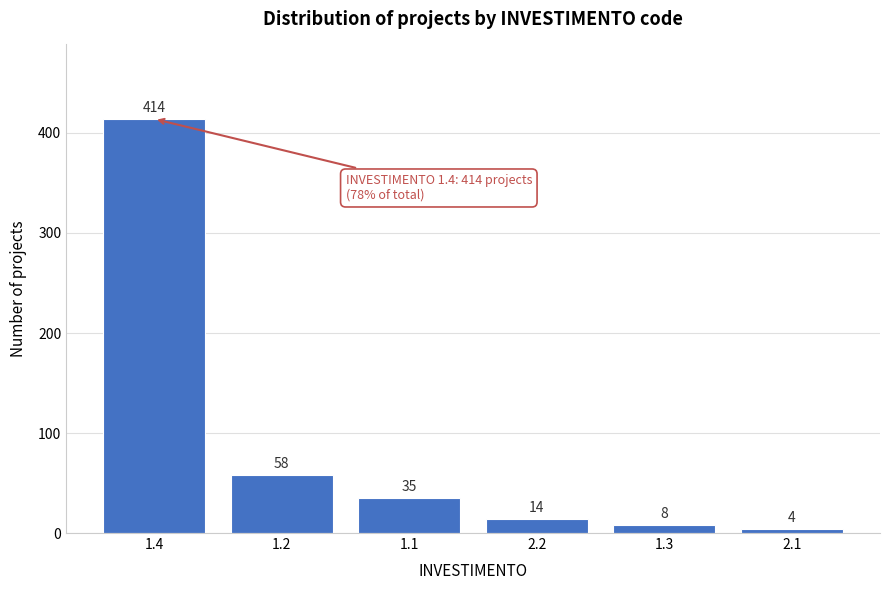

Reading right to left, transcribe all the data shown in this chart.

2.1=4	1.3=8	2.2=14	1.1=35	1.2=58	1.4=414